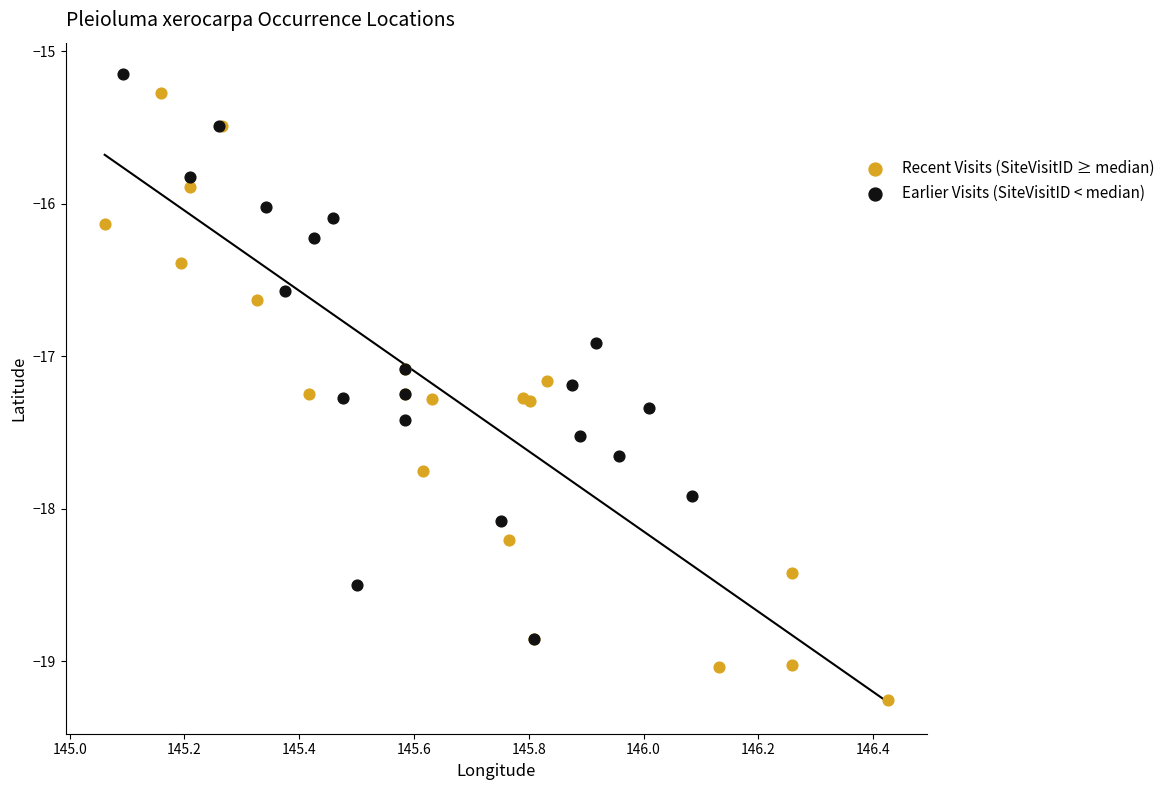

Which series contains the lowest Y value?

Recent Visits (SiteVisitID ≥ median)